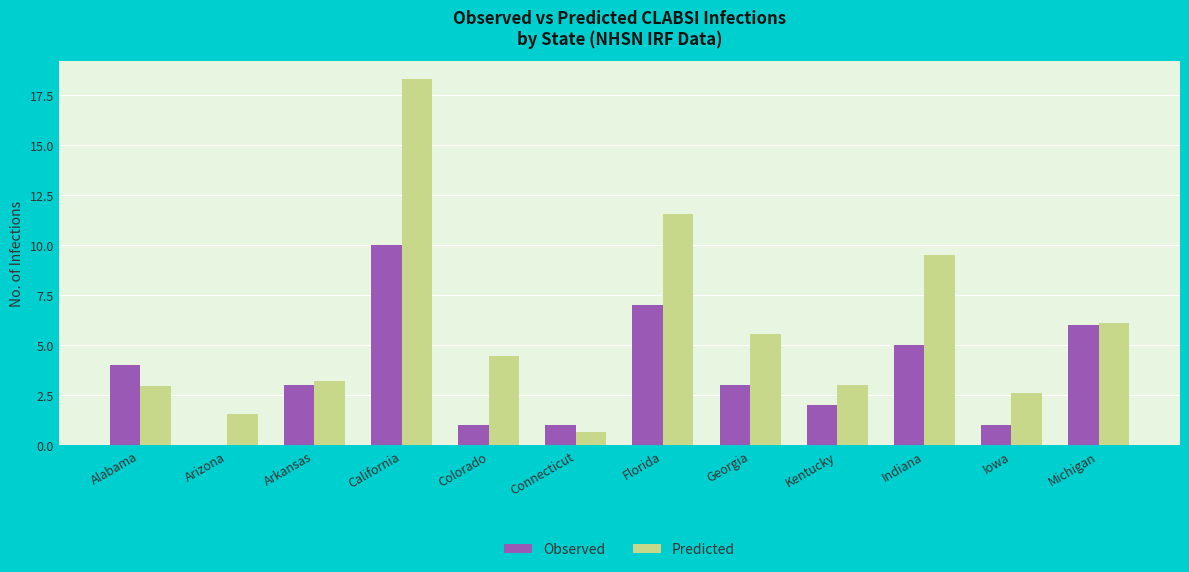

Which series changed the most between Connecticut and Indiana?

Predicted